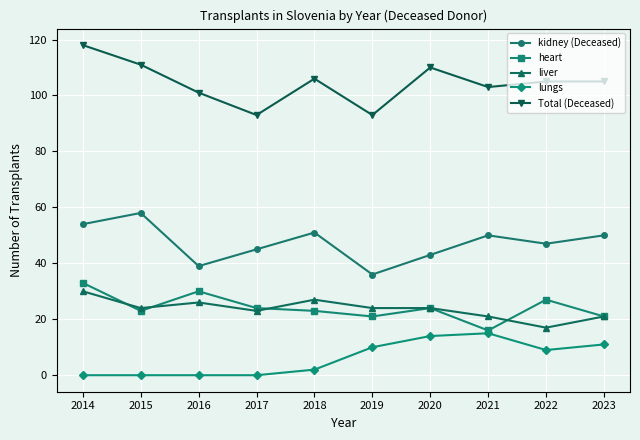

Which category has the lowest value in the heart series?

2021